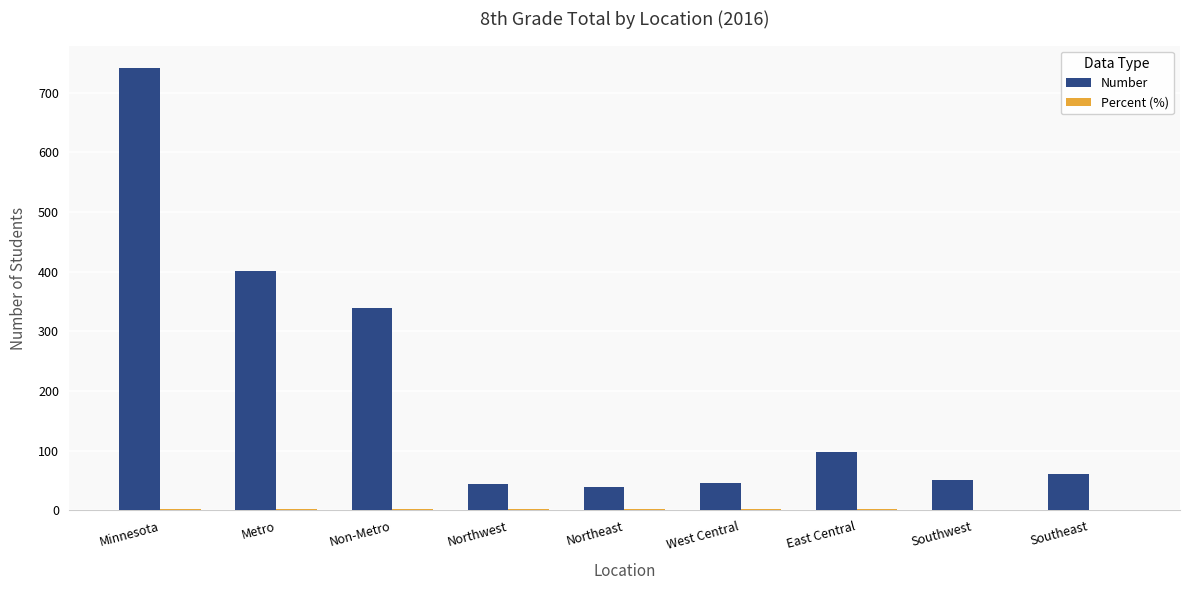

Between Minnesota and Southwest, which series saw the biggest shift?

Number